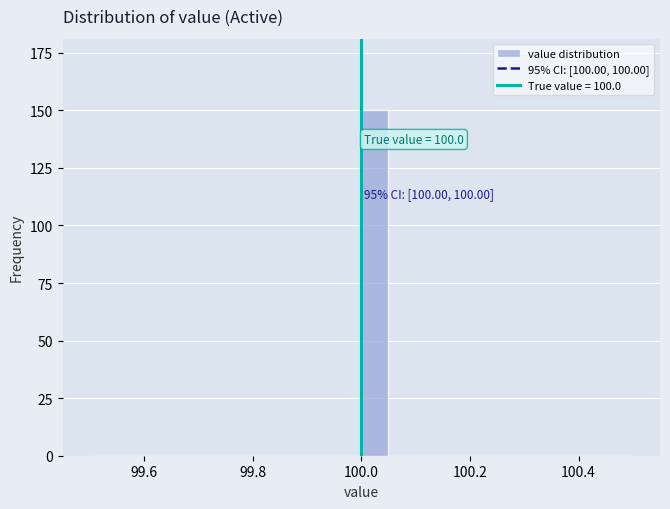

Around what value on the x-axis is the tallest bar? Give the approximate position of its centre, as read against the axis.

100.02